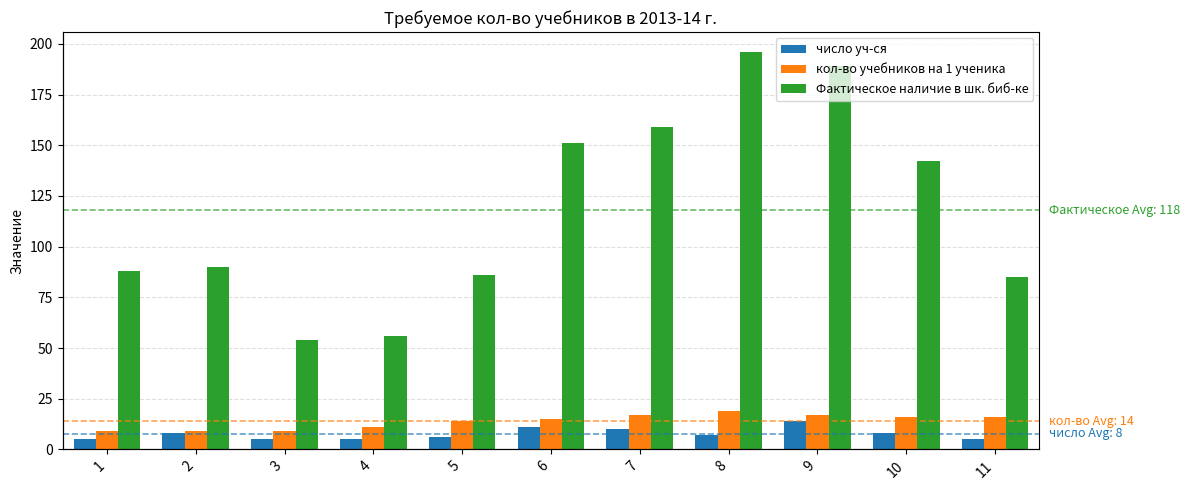

The кол-во учебников на 1 ученика series shows 3 at 1. True or false?

False